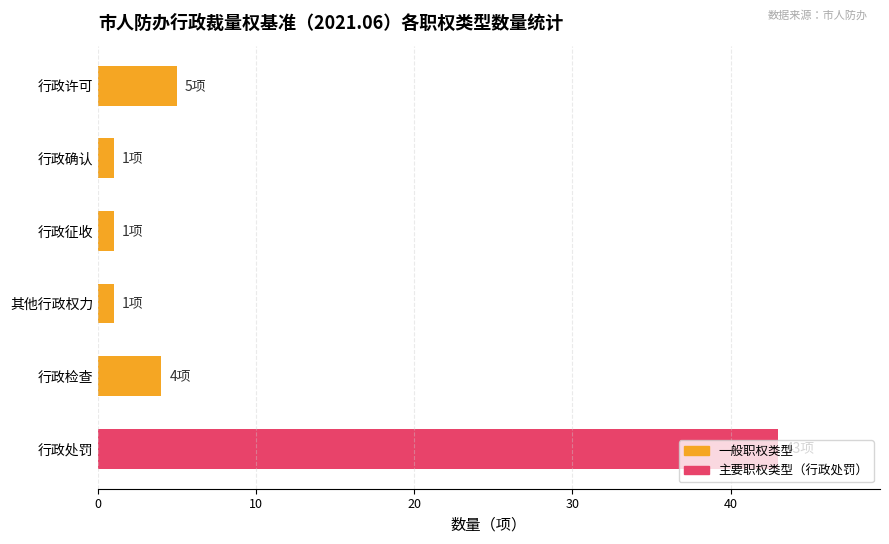

The chart shows a value of 43 at 行政处罚. True or false?

True